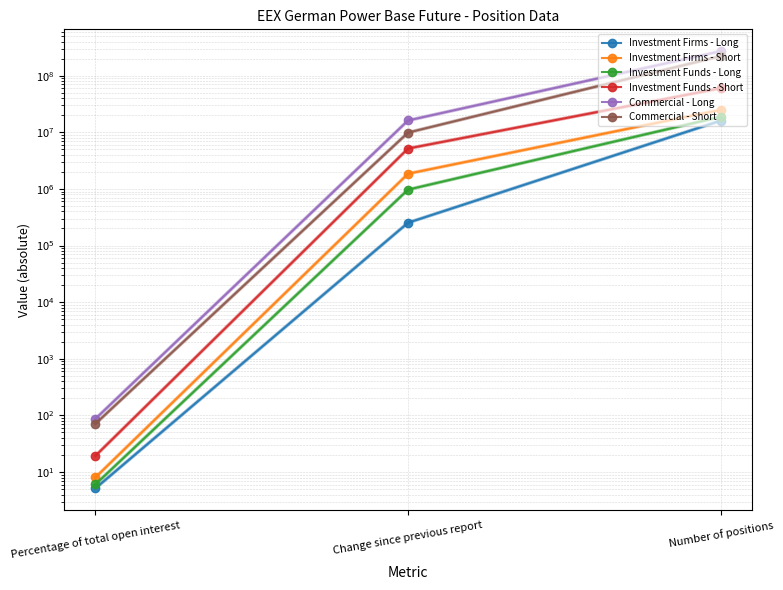

What is the value of the Investment Firms - Long point at the 2nd from the left?

252908.0